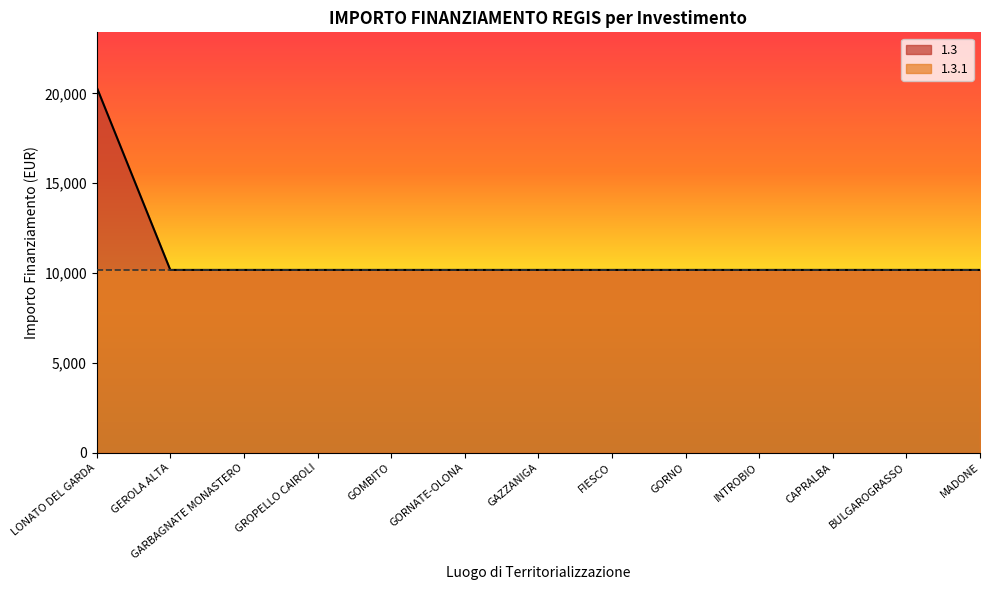

Reading left to right, extract all data points from this chart.

20344	10172	10172	10172	10172	10172	10172	10172	10172	10172	10172	10172	10172